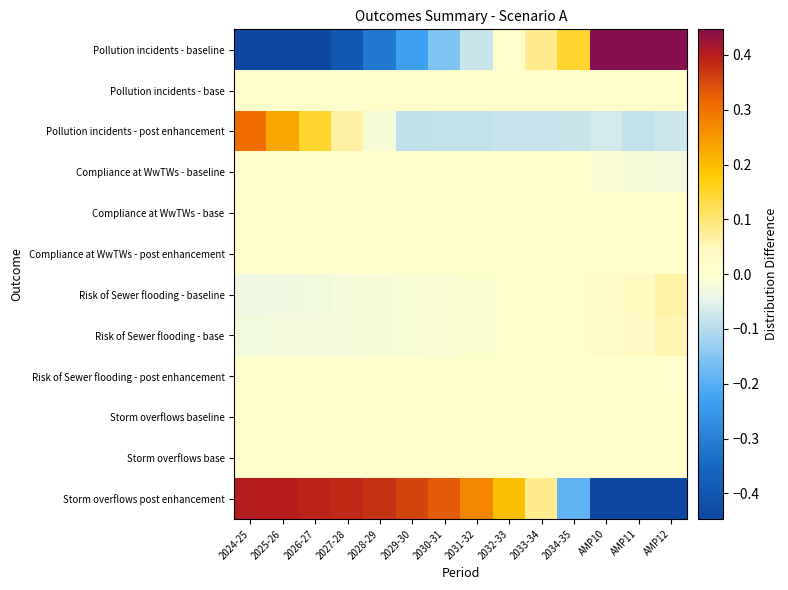

Reading left to right, extract all data points from this chart.

Pollution incidents - baseline: 2024-25=-0.6	2025-26=-0.5	2026-27=-0.5	2027-28=-0.4	2028-29=-0.3	2029-30=-0.2	2030-31=-0.2	2031-32=-0.1	2032-33=0.0	2033-34=0.1	2034-35=0.1	AMP10=0.5	AMP11=0.9	AMP12=1.2
Pollution incidents - base: 2024-25=0.0	2025-26=0.0	2026-27=0.0	2027-28=0.0	2028-29=0.0	2029-30=0.0	2030-31=0.0	2031-32=0.0	2032-33=0.0	2033-34=0.0	2034-35=0.0	AMP10=0.0	AMP11=0.0	AMP12=0.0
Pollution incidents - post enhancement: 2024-25=0.3	2025-26=0.2	2026-27=0.1	2027-28=0.1	2028-29=-0.0	2029-30=-0.1	2030-31=-0.1	2031-32=-0.1	2032-33=-0.1	2033-34=-0.1	2034-35=-0.1	AMP10=-0.1	AMP11=-0.1	AMP12=-0.1
Compliance at WwTWs - baseline: 2024-25=0.0	2025-26=0.0	2026-27=0.0	2027-28=0.0	2028-29=0.0	2029-30=0.0	2030-31=0.0	2031-32=0.0	2032-33=0.0	2033-34=-0.0	2034-35=-0.0	AMP10=-0.0	AMP11=-0.0	AMP12=-0.0
Compliance at WwTWs - base: 2024-25=0.0	2025-26=0.0	2026-27=0.0	2027-28=0.0	2028-29=0.0	2029-30=0.0	2030-31=0.0	2031-32=0.0	2032-33=0.0	2033-34=0.0	2034-35=0.0	AMP10=0.0	AMP11=0.0	AMP12=0.0
Compliance at WwTWs - post enhancement: 2024-25=0.0	2025-26=0.0	2026-27=0.0	2027-28=0.0	2028-29=0.0	2029-30=0.0	2030-31=0.0	2031-32=0.0	2032-33=0.0	2033-34=0.0	2034-35=0.0	AMP10=0.0	AMP11=0.0	AMP12=0.0
Risk of Sewer flooding - baseline: 2024-25=-0.0	2025-26=-0.0	2026-27=-0.0	2027-28=-0.0	2028-29=-0.0	2029-30=-0.0	2030-31=-0.0	2031-32=-0.0	2032-33=-0.0	2033-34=0.0	2034-35=0.0	AMP10=0.0	AMP11=0.0	AMP12=0.1
Risk of Sewer flooding - base: 2024-25=-0.0	2025-26=-0.0	2026-27=-0.0	2027-28=-0.0	2028-29=-0.0	2029-30=-0.0	2030-31=-0.0	2031-32=-0.0	2032-33=-0.0	2033-34=0.0	2034-35=0.0	AMP10=0.0	AMP11=0.0	AMP12=0.1
Risk of Sewer flooding - post enhancement: 2024-25=-0.0	2025-26=-0.0	2026-27=-0.0	2027-28=-0.0	2028-29=-0.0	2029-30=-0.0	2030-31=-0.0	2031-32=-0.0	2032-33=-0.0	2033-34=-0.0	2034-35=-0.0	AMP10=-0.0	AMP11=-0.0	AMP12=-0.0
Storm overflows baseline: 2024-25=0.0	2025-26=0.0	2026-27=0.0	2027-28=0.0	2028-29=0.0	2029-30=0.0	2030-31=0.0	2031-32=0.0	2032-33=0.0	2033-34=0.0	2034-35=0.0	AMP10=0.0	AMP11=0.0	AMP12=0.0
Storm overflows base: 2024-25=0.0	2025-26=0.0	2026-27=0.0	2027-28=0.0	2028-29=0.0	2029-30=0.0	2030-31=0.0	2031-32=0.0	2032-33=0.0	2033-34=0.0	2034-35=0.0	AMP10=0.0	AMP11=0.0	AMP12=0.0
Storm overflows post enhancement: 2024-25=0.4	2025-26=0.4	2026-27=0.4	2027-28=0.4	2028-29=0.4	2029-30=0.4	2030-31=0.3	2031-32=0.3	2032-33=0.2	2033-34=0.1	2034-35=-0.2	AMP10=-1.0	AMP11=-1.0	AMP12=-1.0